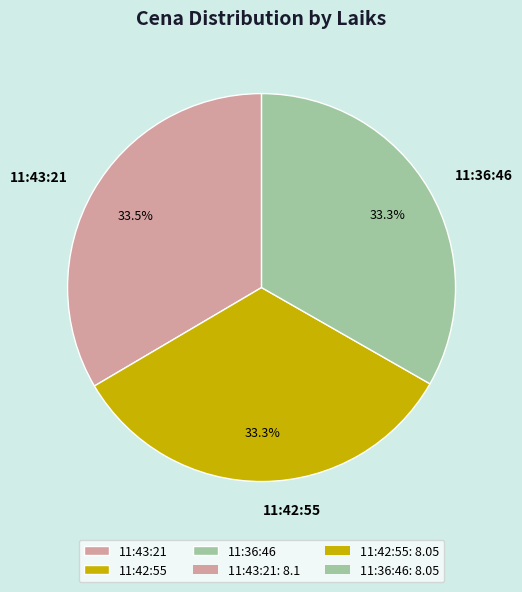

What is the ratio of the value at 11:36:46 to the value at 11:43:21?

1.0